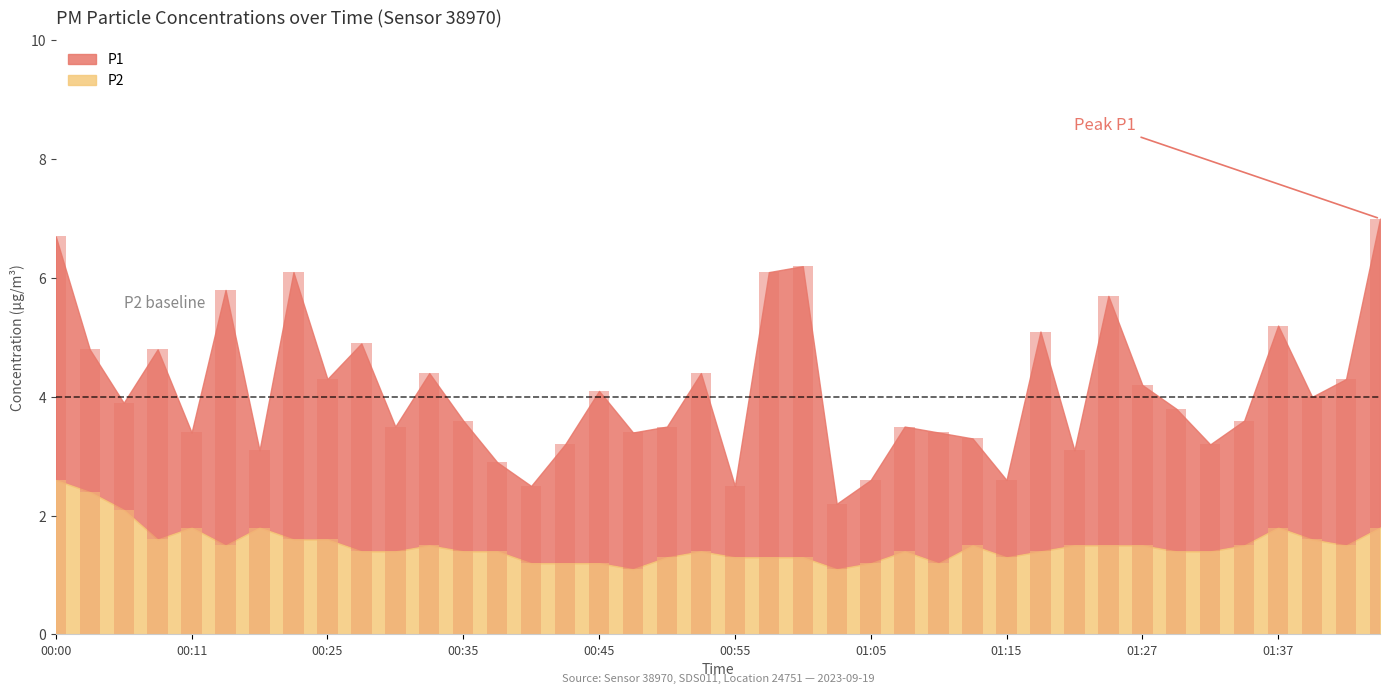

What is the difference between the highest and lowest values at 00:03?

2.4